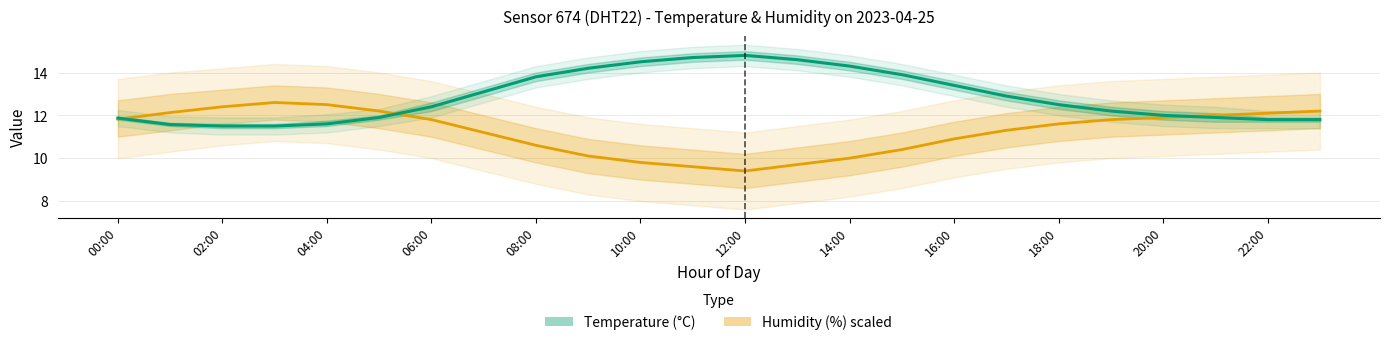

What is the difference between the Temperature values at 15 and 00:00?

2.0